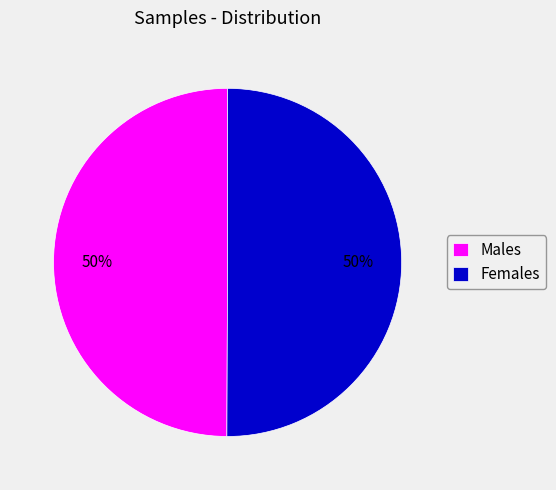

How many slices are in this pie chart?

2